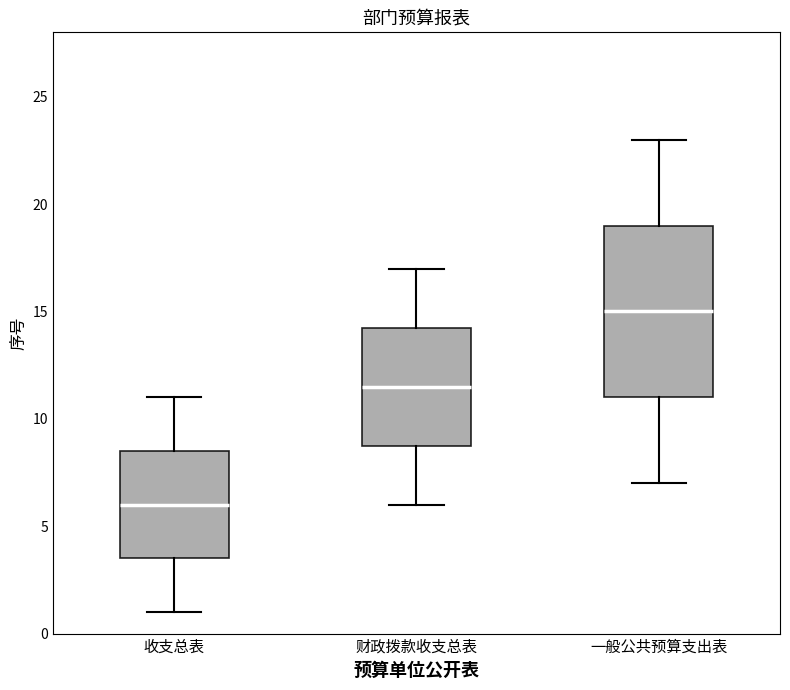

Which box is the tallest, from its lower edge to its upper edge?

一般公共预算支出表